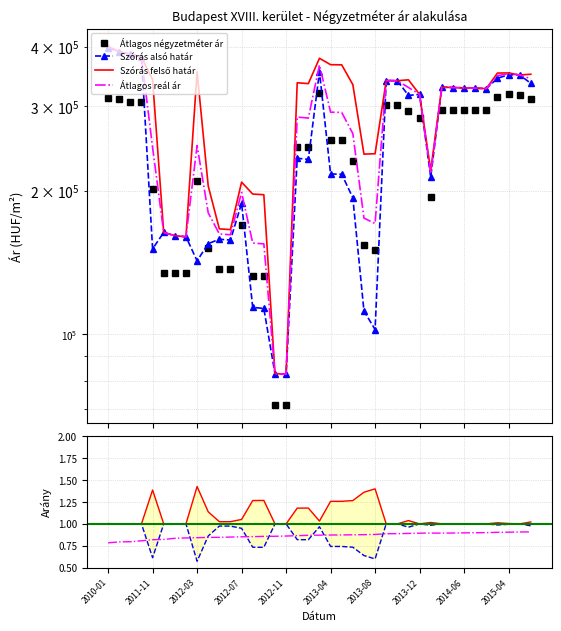

Is it true that Átlagos reál ár equals 458918 at 2014-05?

False